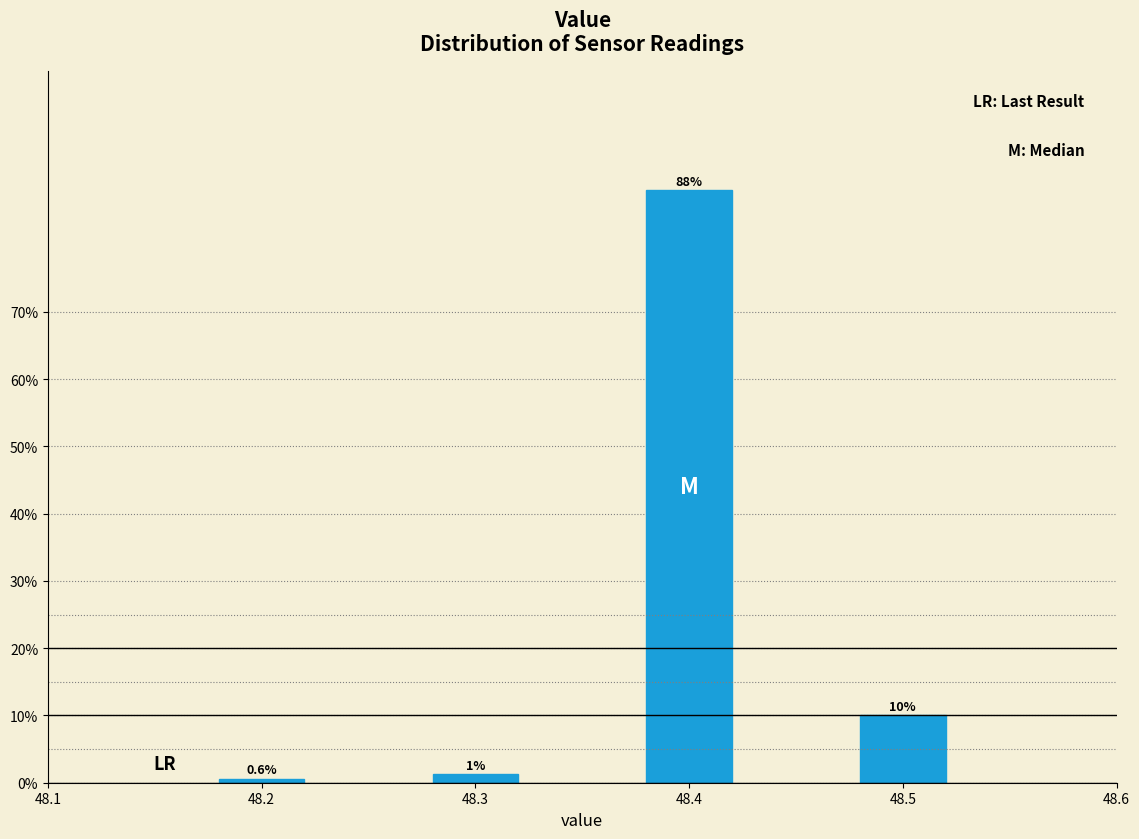

True or false: the data shows 38.4 at 48.4.

False